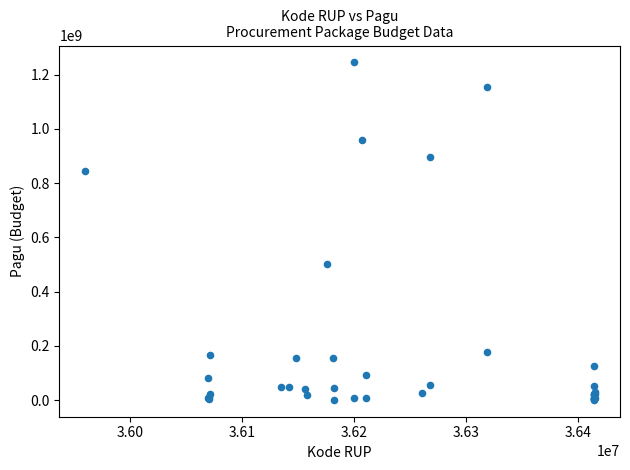

What Y value in the scatter plot is closest to 622840000?

499932000